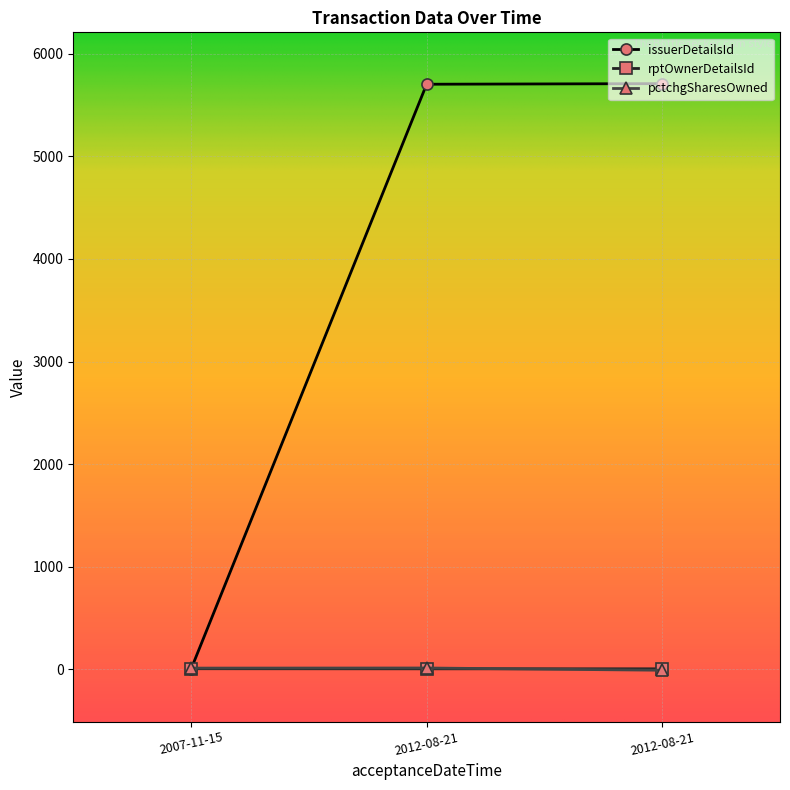

What is the value of the pctchgSharesOwned point at the 1st from the left?

5